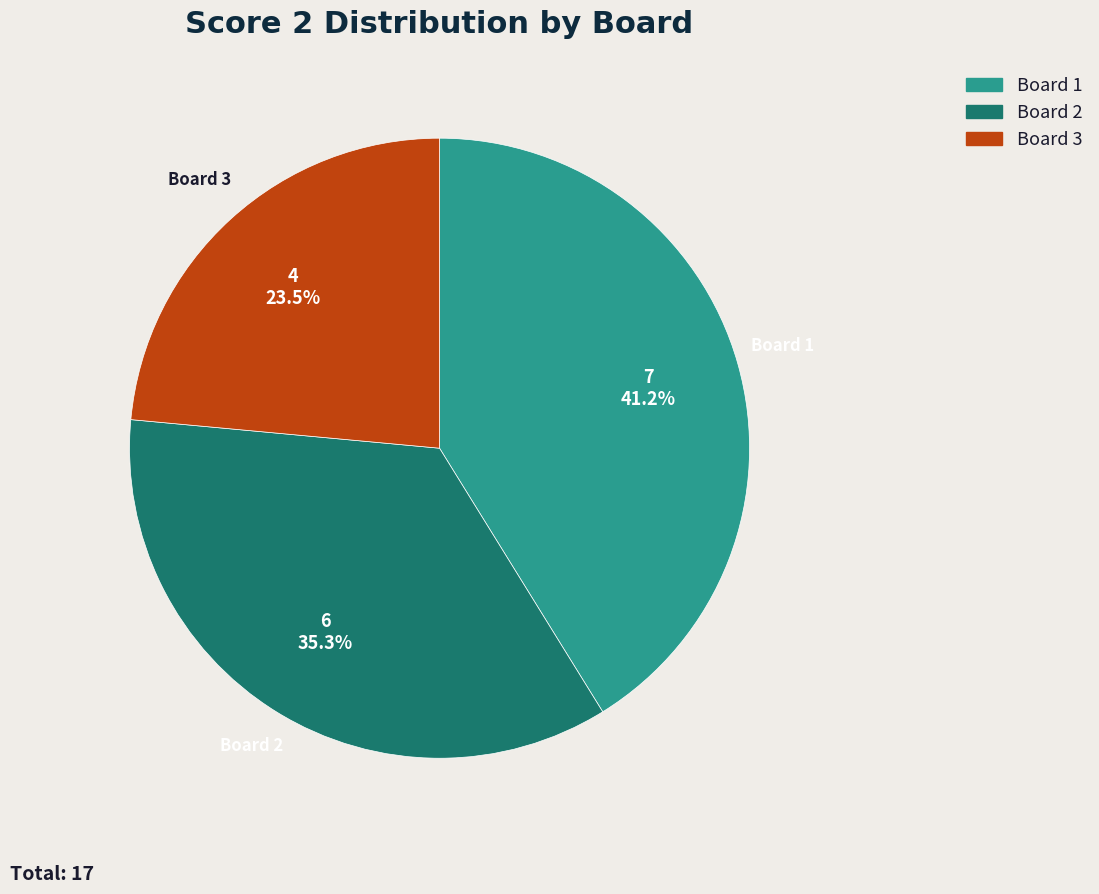

What is the ratio of the value at Board 1 to the value at Board 2?

1.2